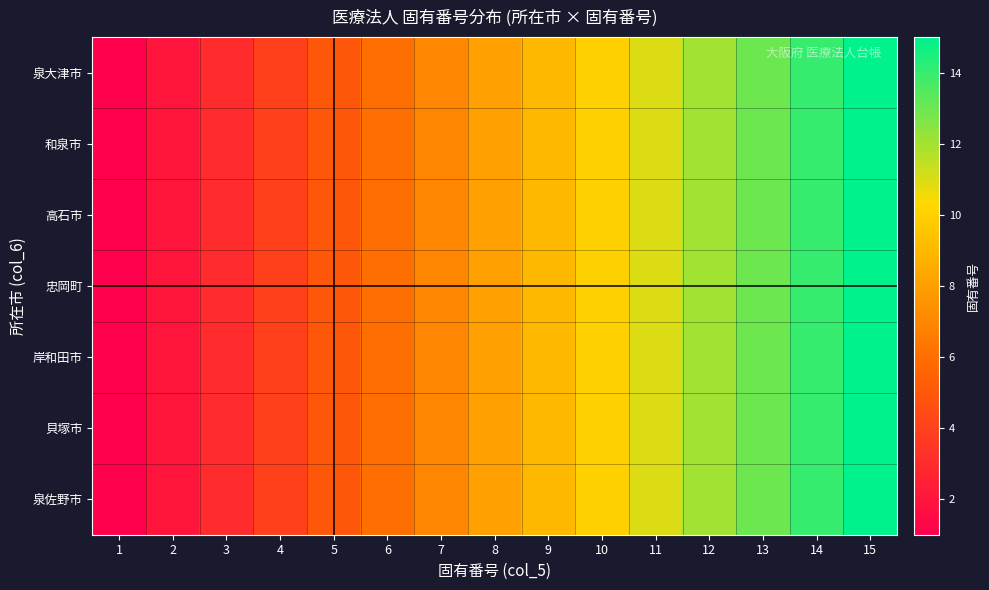

What is the maximum value shown in the chart?

15